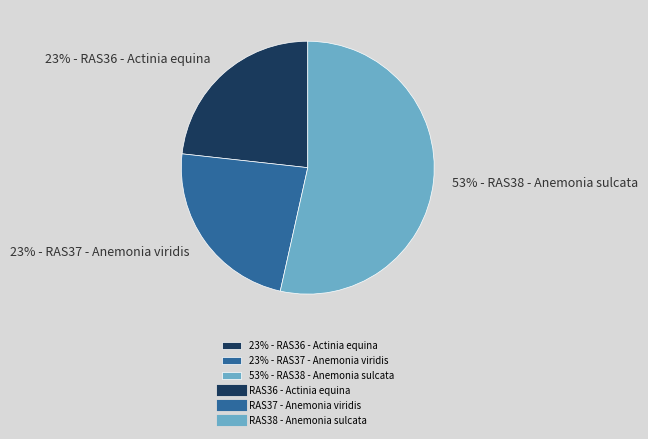

To the nearest percent, what portion does 23% - RAS36 - Actinia equina represent?

23%